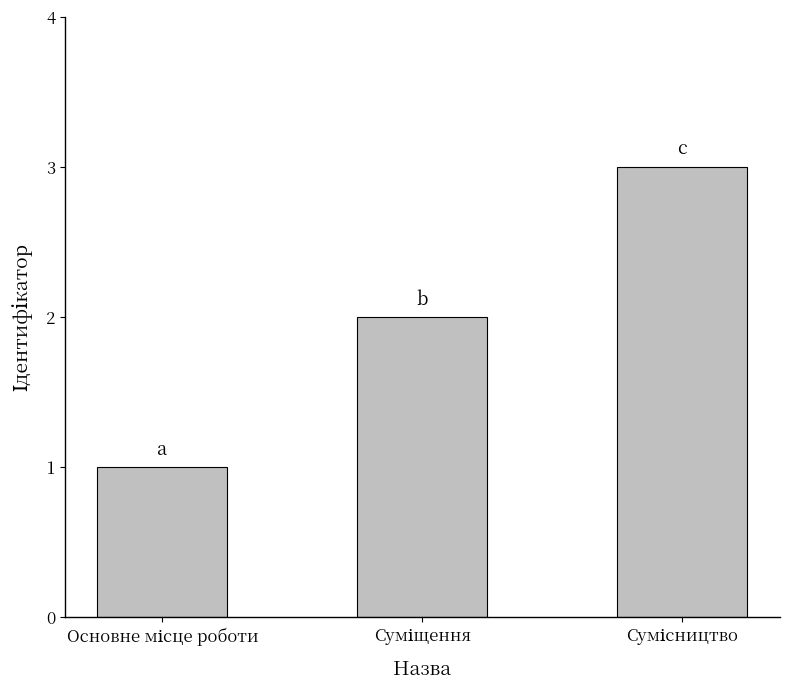

Reading right to left, transcribe all the data shown in this chart.

3	2	1